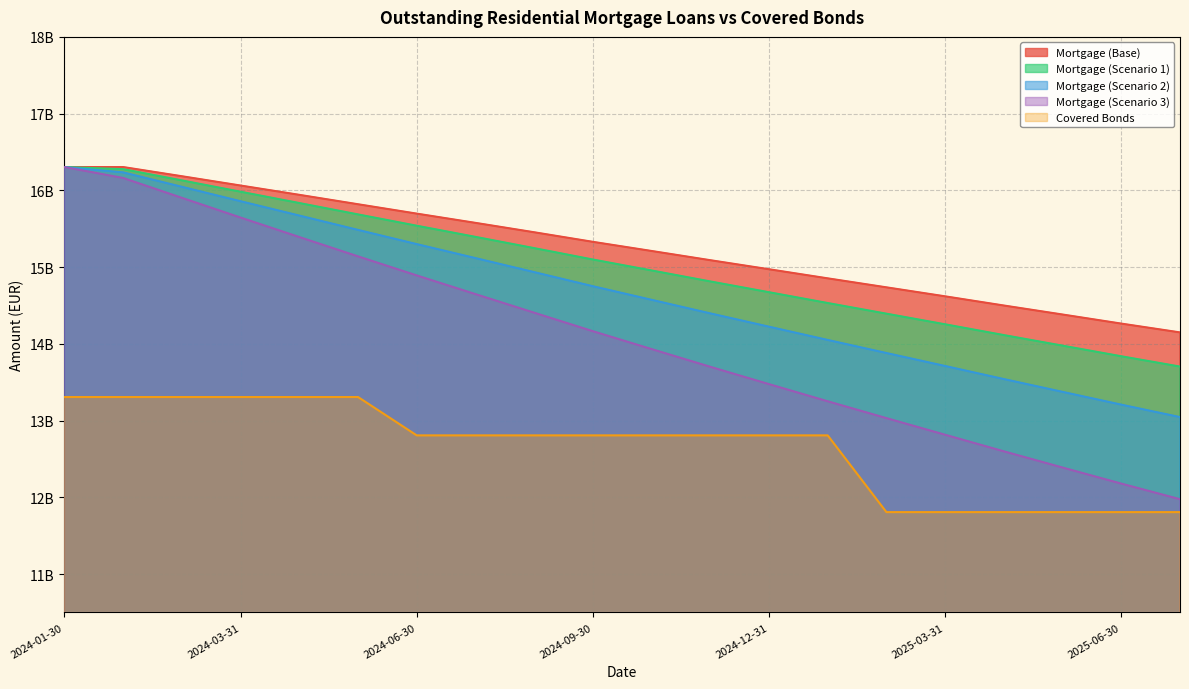

Rank the categories by Mortgage (Scenario 2) value from lowest to highest.

2025-07-31, 2025-06-30, 2025-05-31, 2025-04-30, 2025-03-31, 2025-02-28, 2025-01-31, 2024-12-31, 2024-11-30, 2024-10-31, 2024-09-30, 2024-08-31, 2024-07-31, 2024-06-30, 2024-05-31, 2024-04-30, 2024-03-31, 2024-02-29, 2024-01-31, 2024-01-30